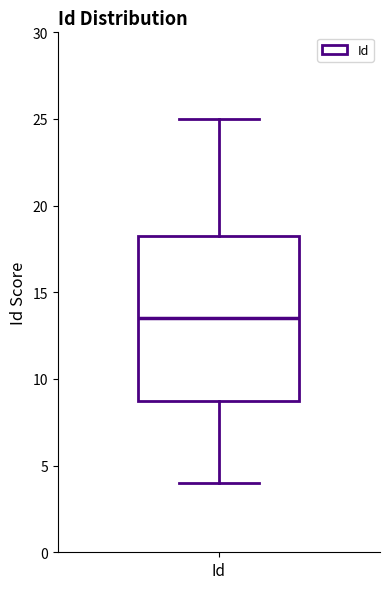

Where does the lower whisker of the box for Id end on the y-axis? The values are not printed on the chart, so give them approximately, as read against the axis.

4.0